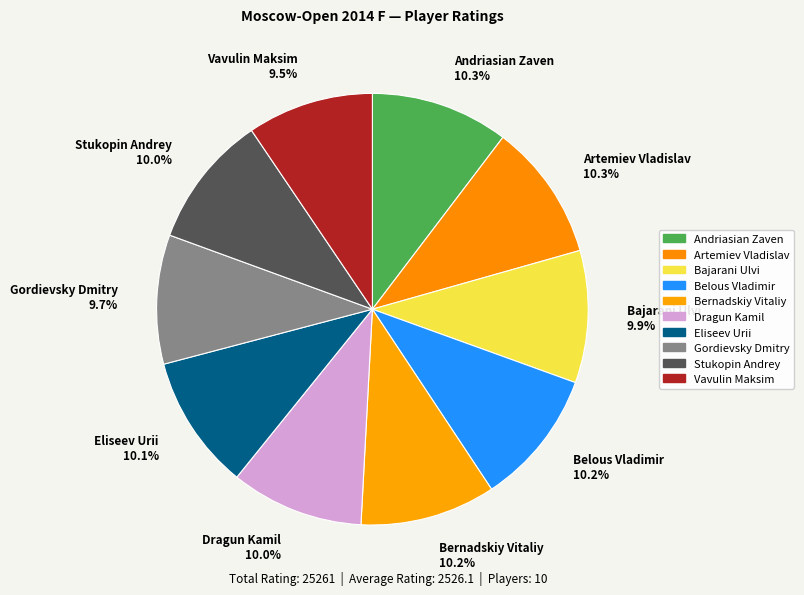

Is there any slice that represents more than half of the pie?

No